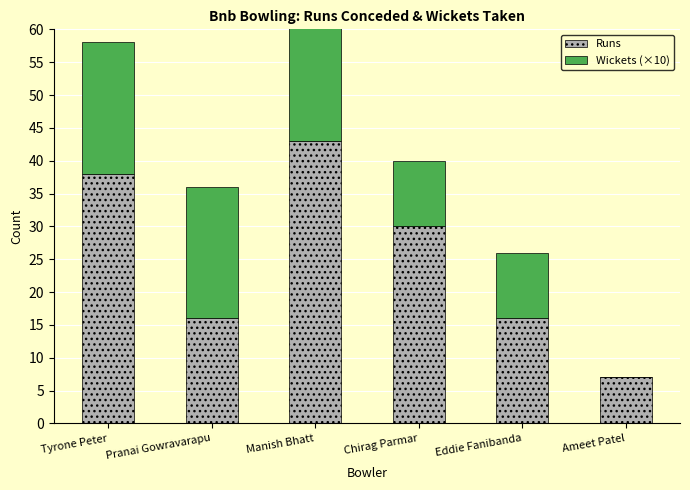

Count the Wickets (×10) values in the range 10 to 20.

5